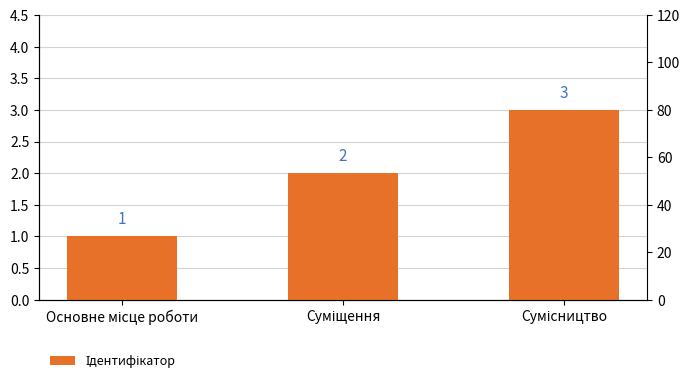

What is the value of the 2nd bar from the left?

2